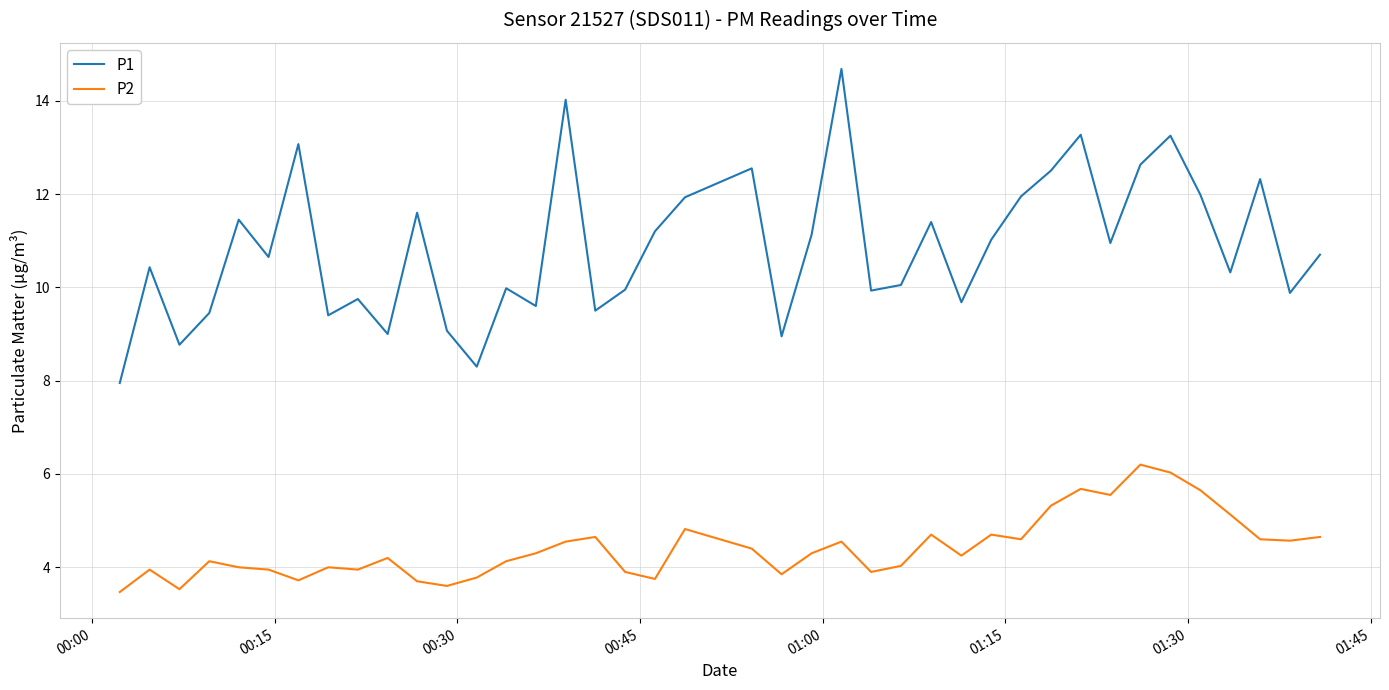

How many lines are shown in the chart?

2